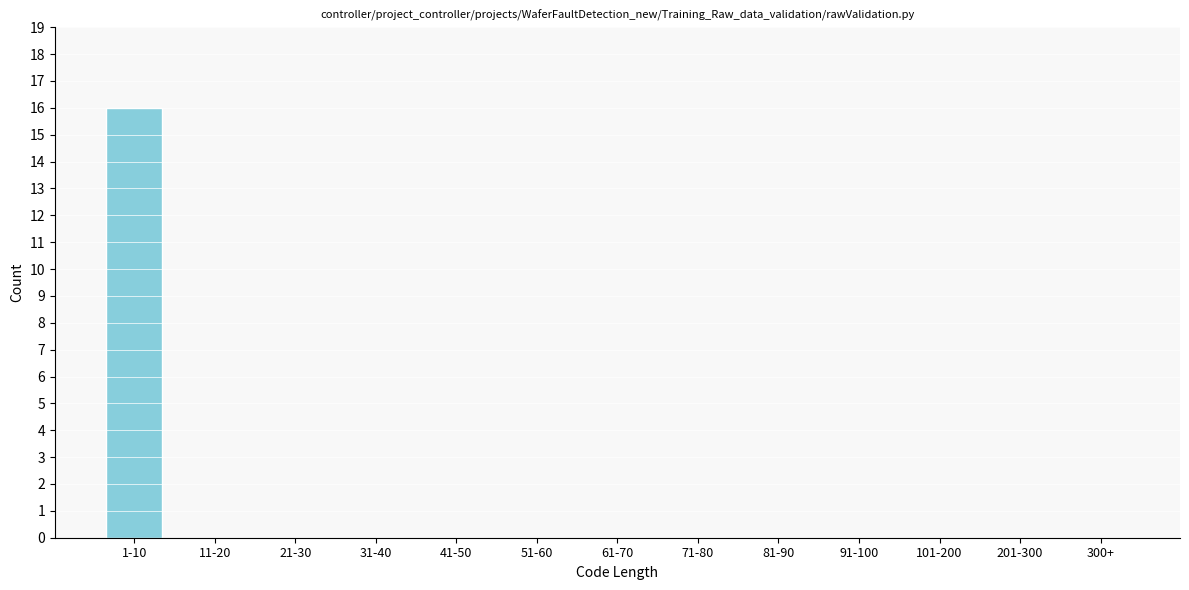

Reading left to right, list all the values displayed in this chart.

1-10=16	11-20=0	21-30=0	31-40=0	41-50=0	51-60=0	61-70=0	71-80=0	81-90=0	91-100=0	101-200=0	201-300=0	300+=0